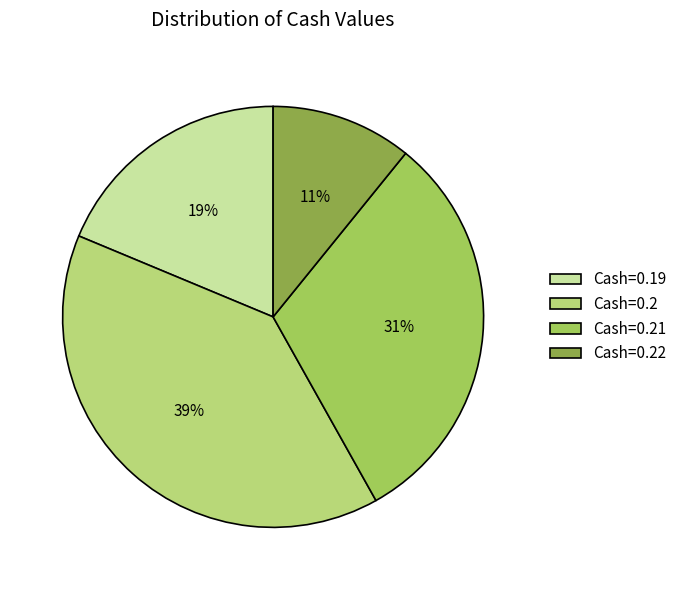

How many slices are in this pie chart?

4